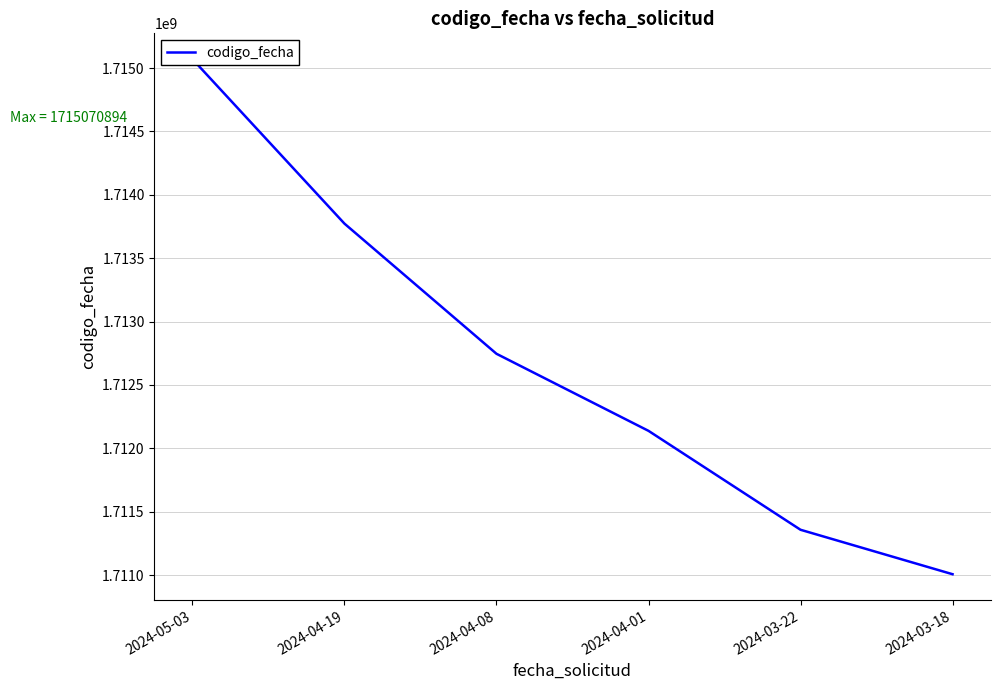

Which label corresponds to the smallest value in the chart?

2024-03-18